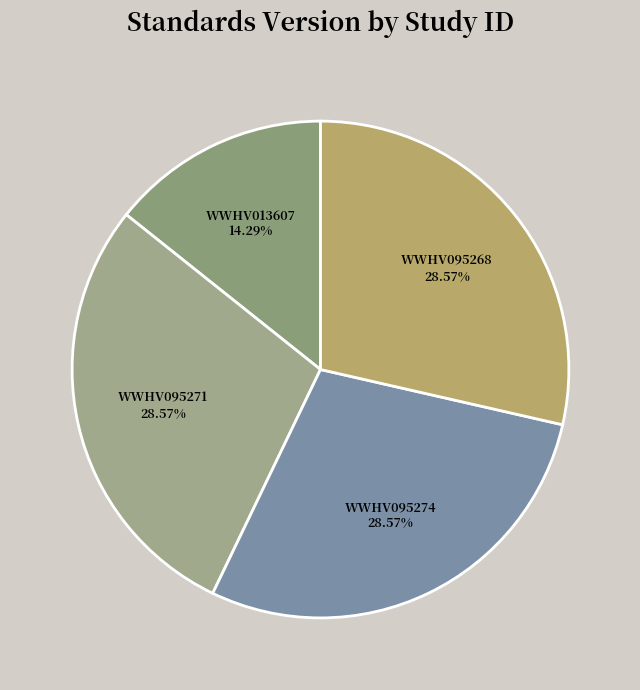

Which slice is the smallest?

WWHV013607